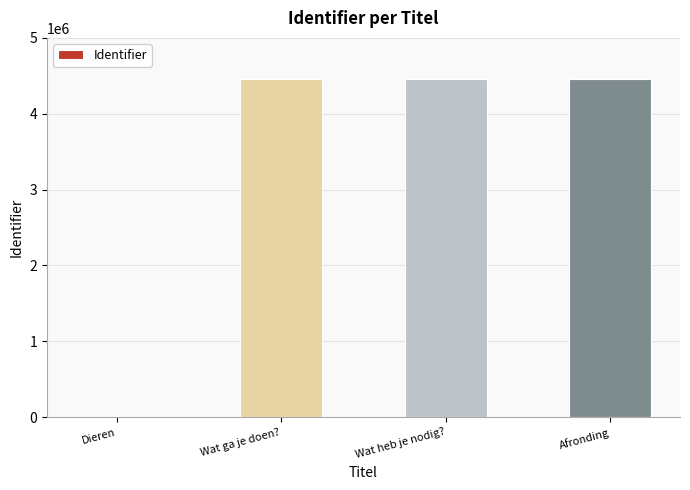

What is the ratio of the value at Wat ga je doen? to the value at Wat heb je nodig??

1.0